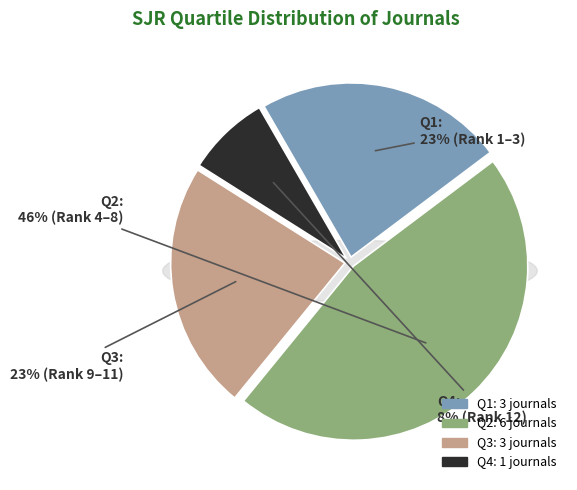

How many segments does this pie chart have?

4